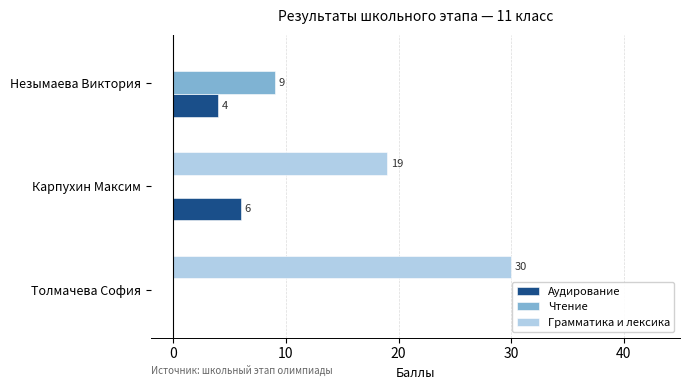

How many values in Чтение are above zero?

1